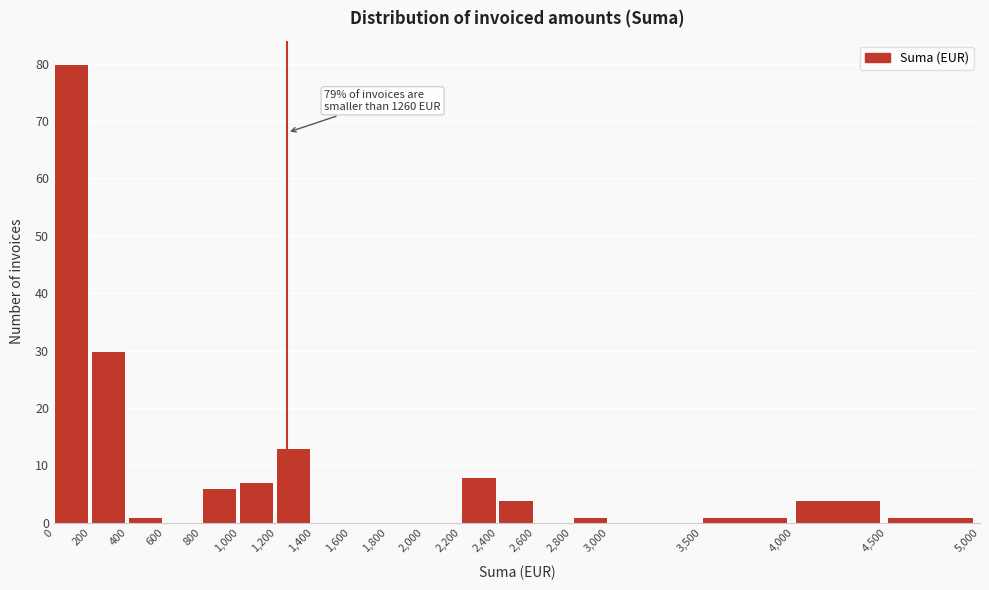

Over which range of the x-axis is the bar tallest?

0 to 200